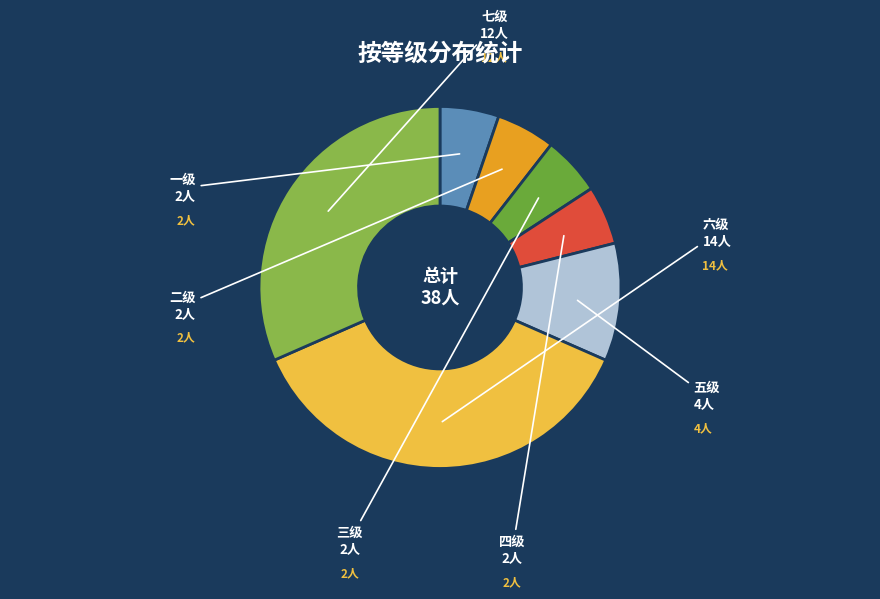

Does any single category account for the majority?

No